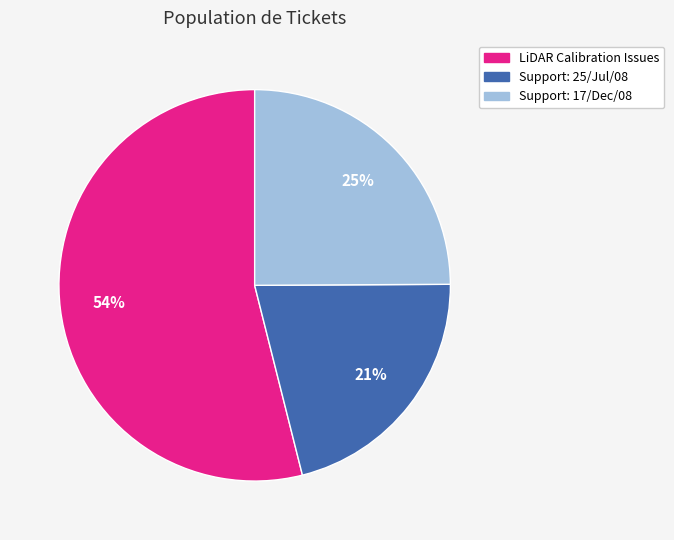

Is there a majority slice in this chart?

Yes